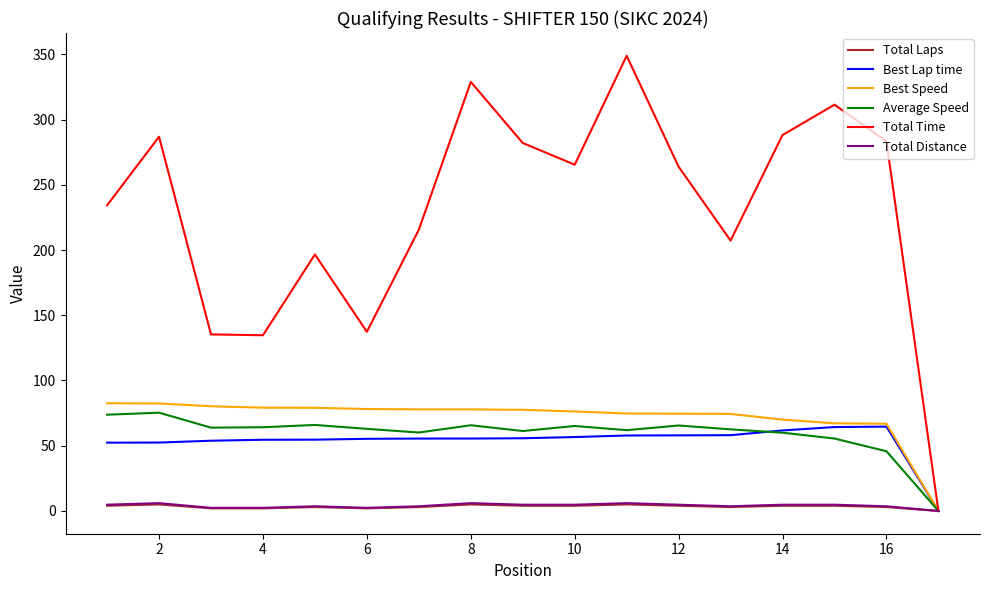

Which series has the largest total across all categories?

Total Time